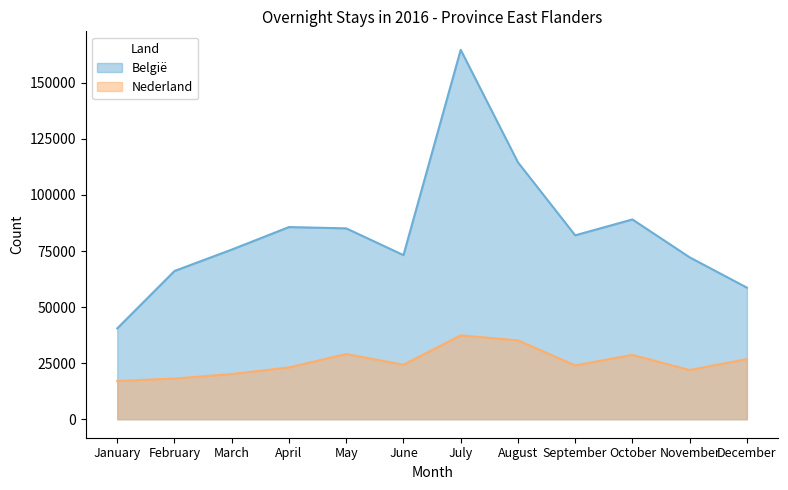

How many interior local valleys does the Nederland series have?

3